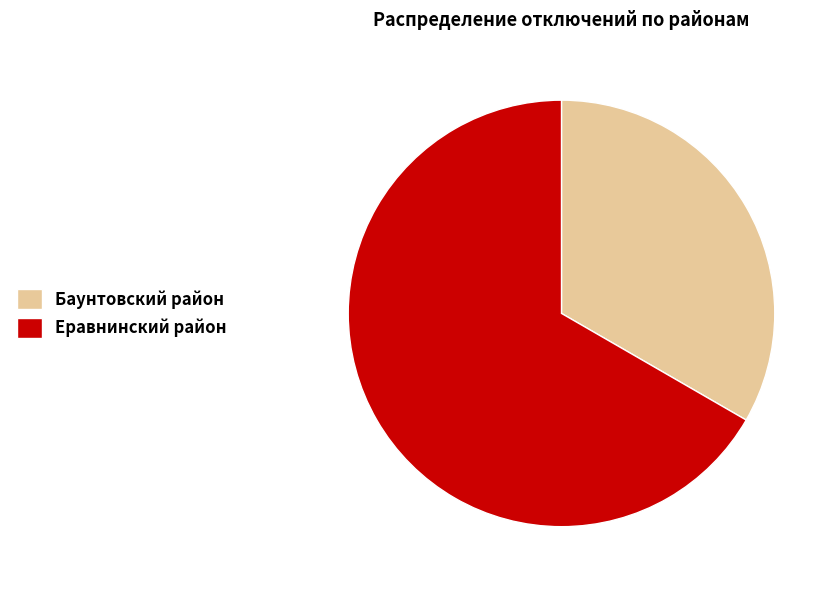

Which has a higher value, Еравнинский район or Баунтовский район?

Еравнинский район